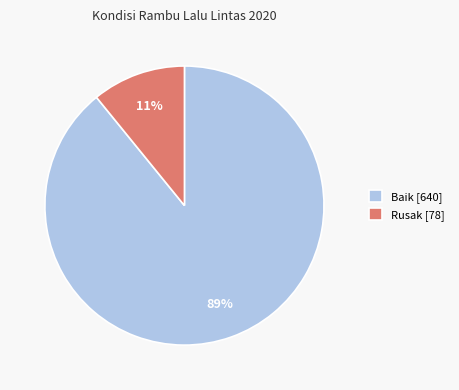

Do Rusak and Baik together represent more than half of the pie?

Yes